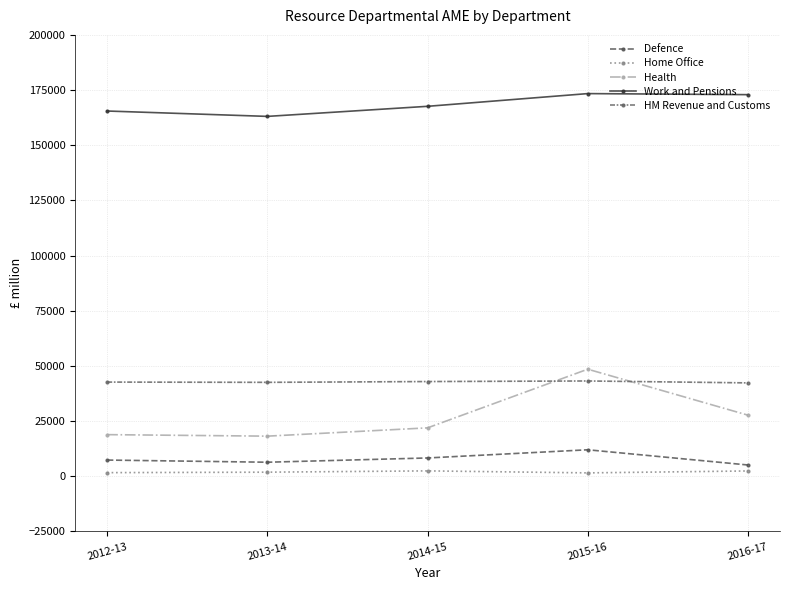

True or false: Health and Defence cross at least once.

False